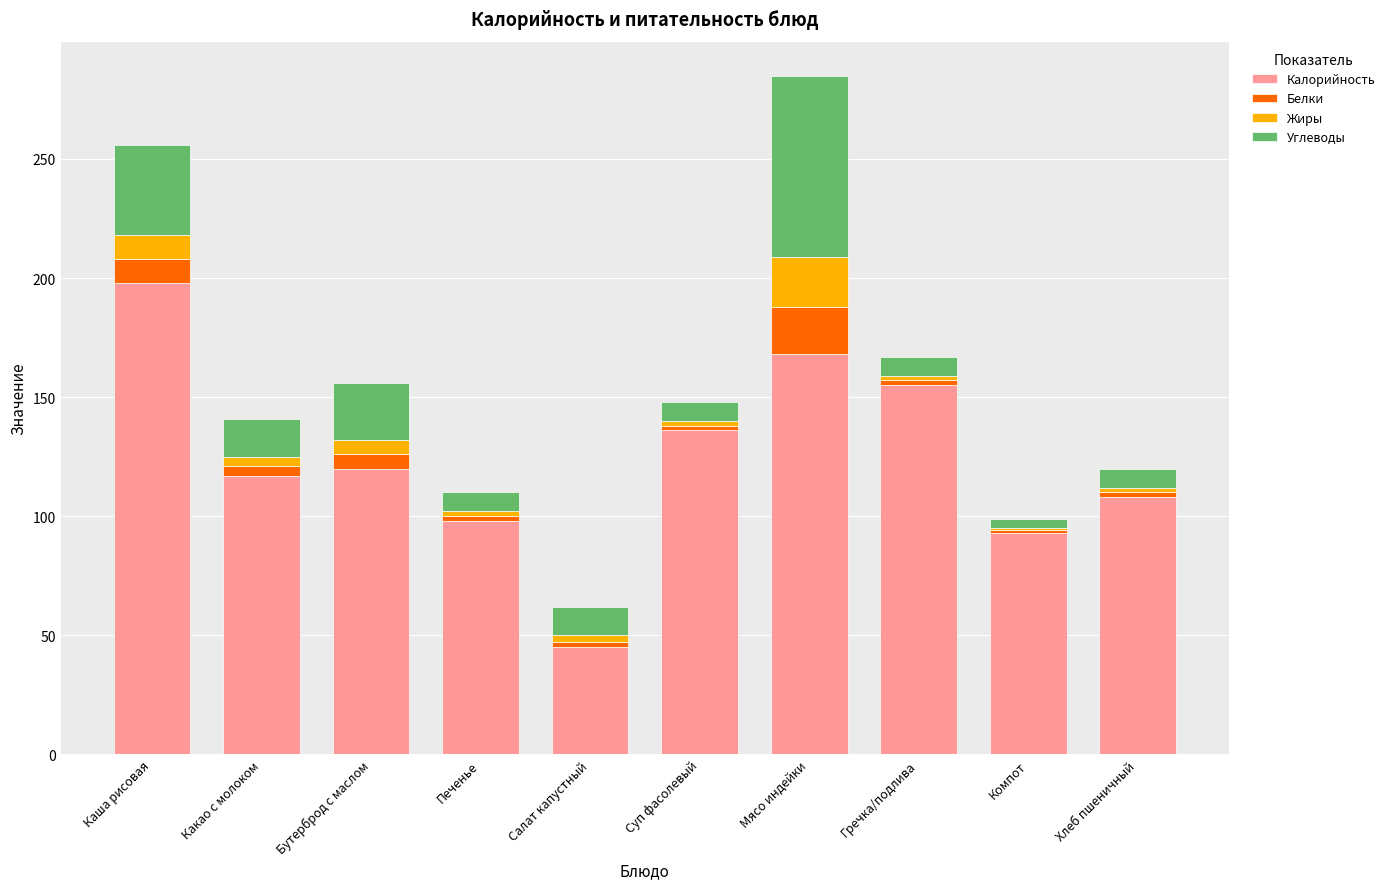

What is the maximum value for Калорийность?

198